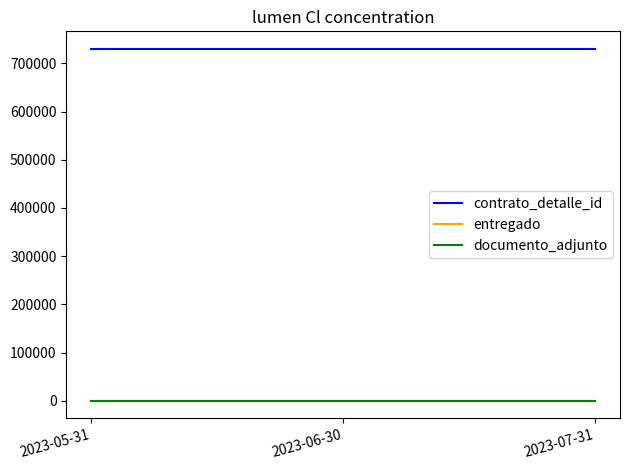

Which has a higher value, 2023-07-31 or 2023-06-30?

2023-07-31